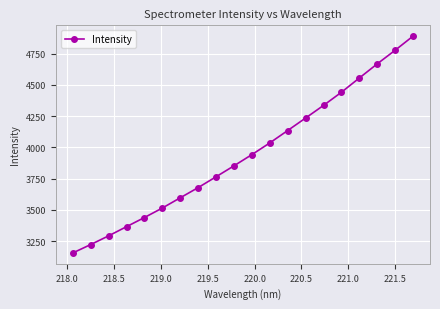

True or false: there are more than 2 points higher than both neighbors.

False